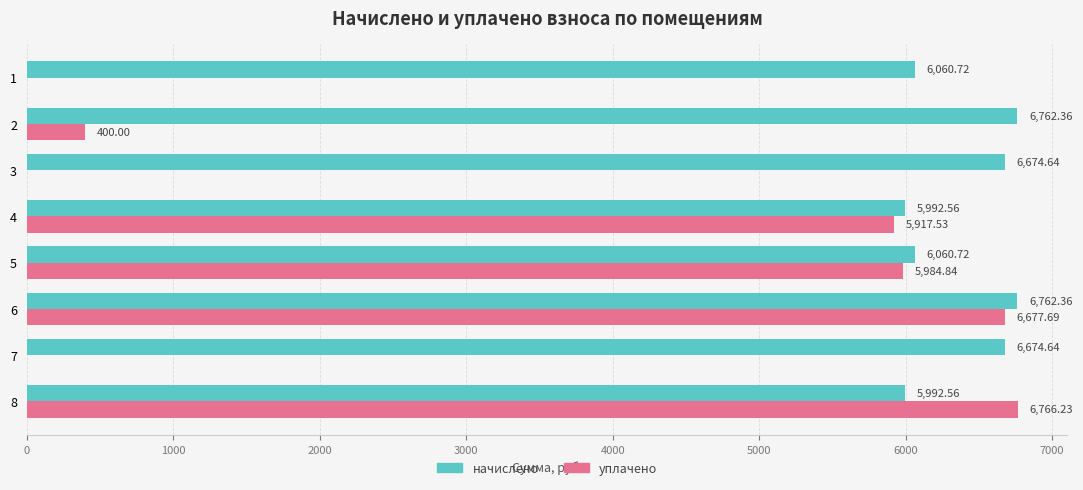

Between 6 and 8, which series saw the biggest shift?

начислено